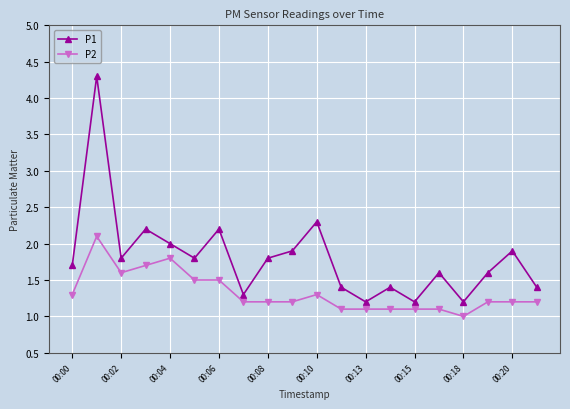

What is the smallest value displayed?

1.0